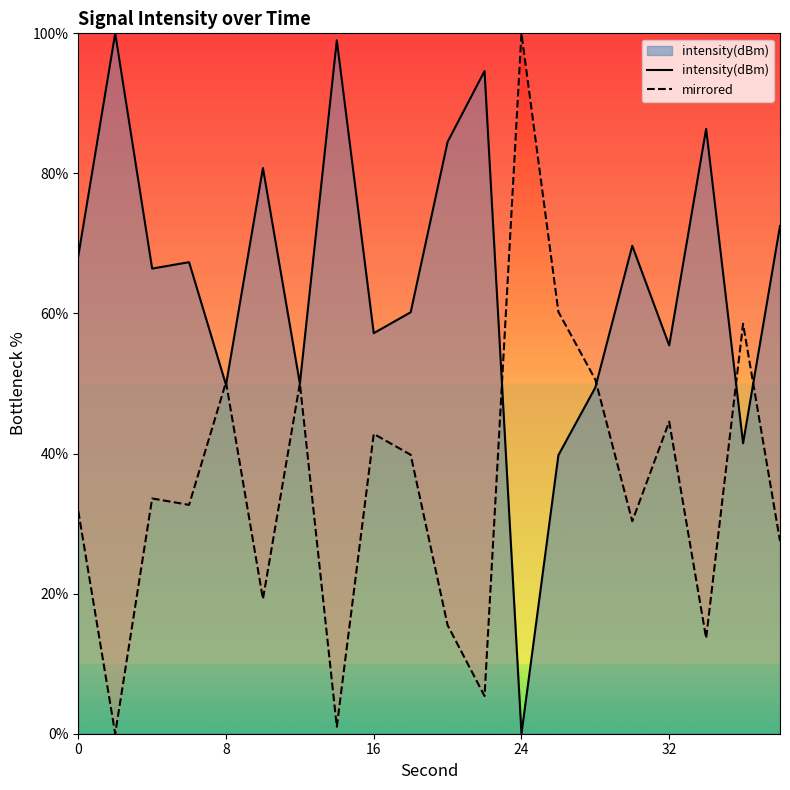

Which series has the largest total across all categories?

intensity(dBm)